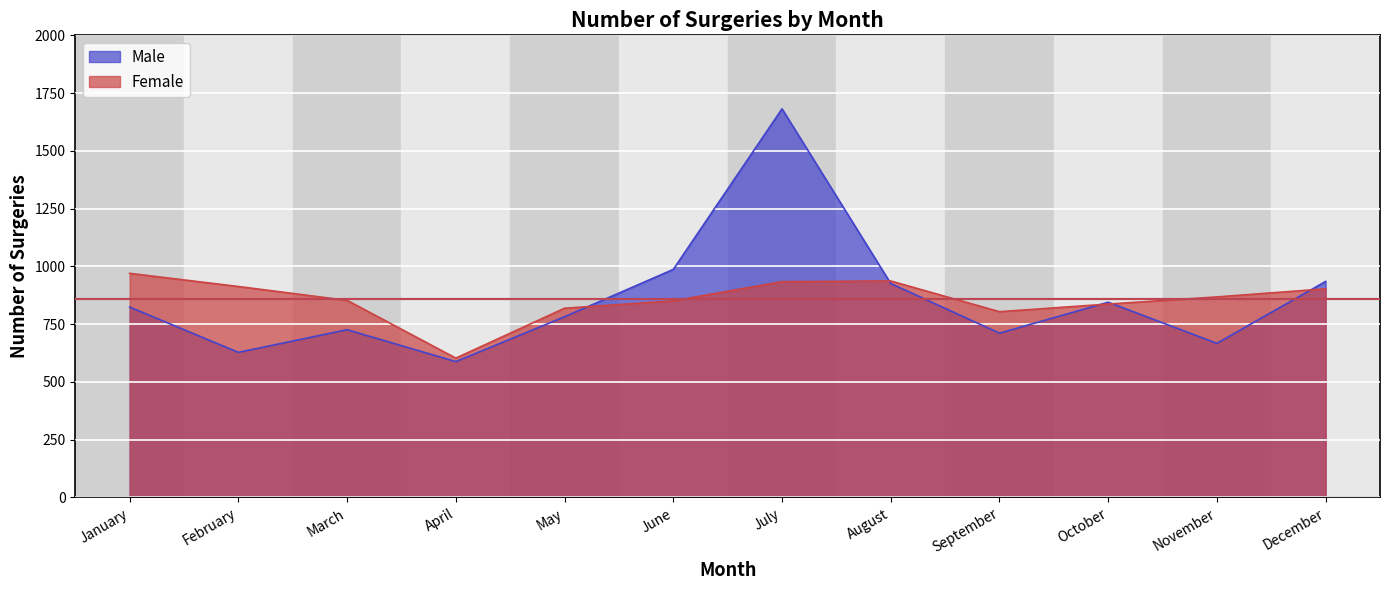

True or false: Female and Male cross at least once.

True